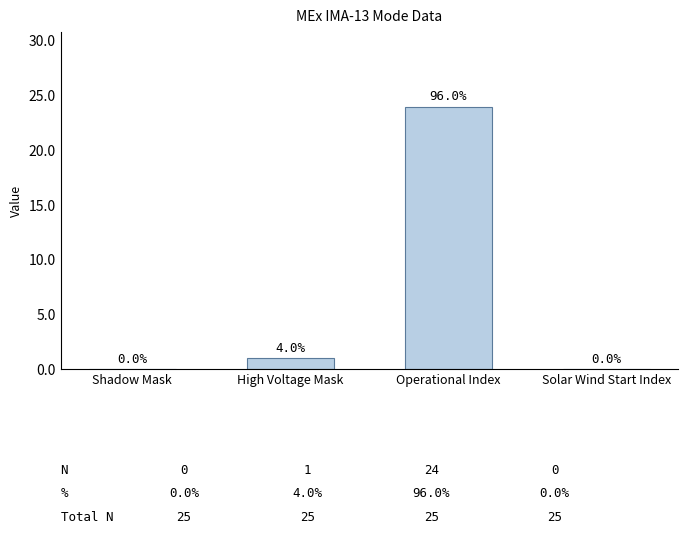

Between High Voltage Mask and Solar Wind Start Index, which is larger?

High Voltage Mask